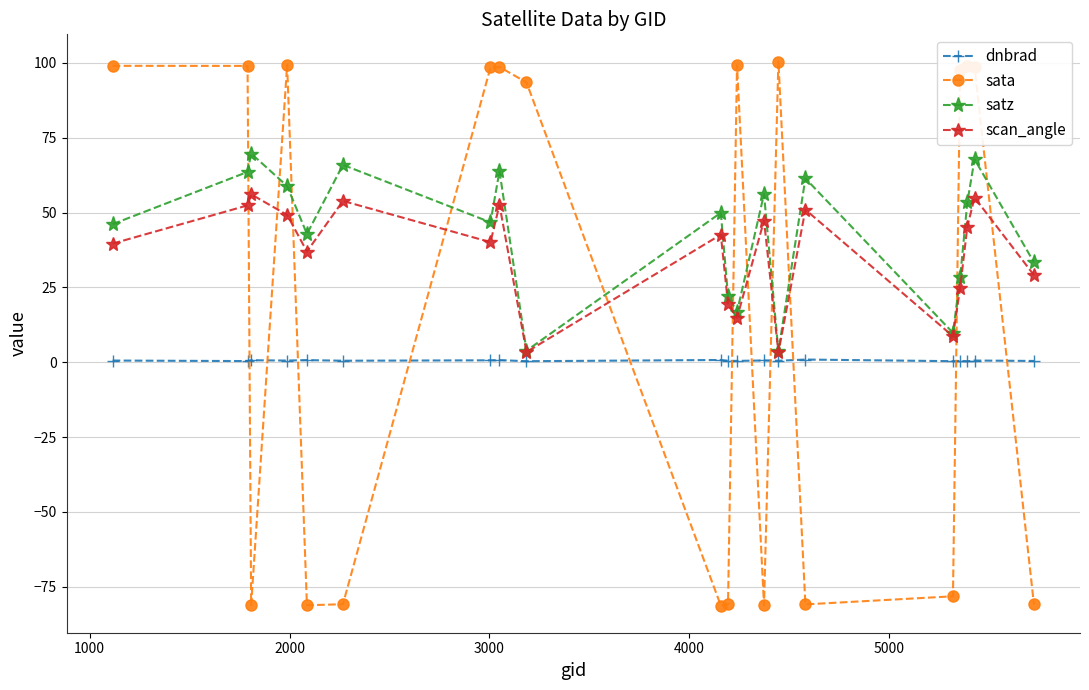

True or false: scan_angle has more than 1 interior local peaks.

True